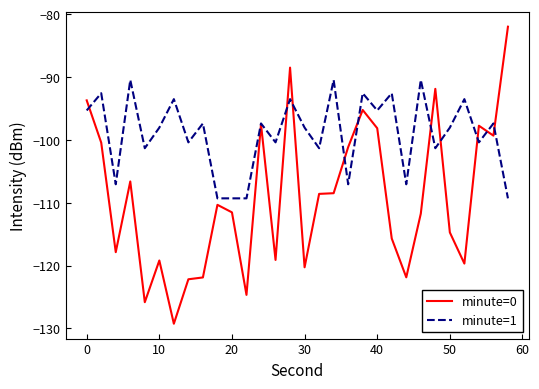

Rank the series by their maximum value, from highest to lowest.

minute=0, minute=1